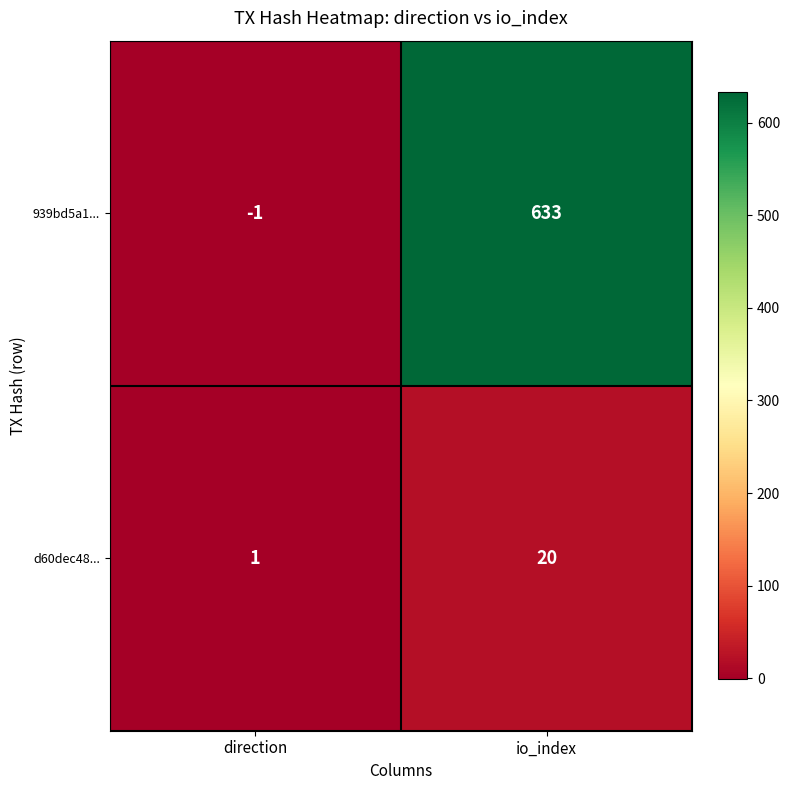

What is the total value across all series at io_index?

653